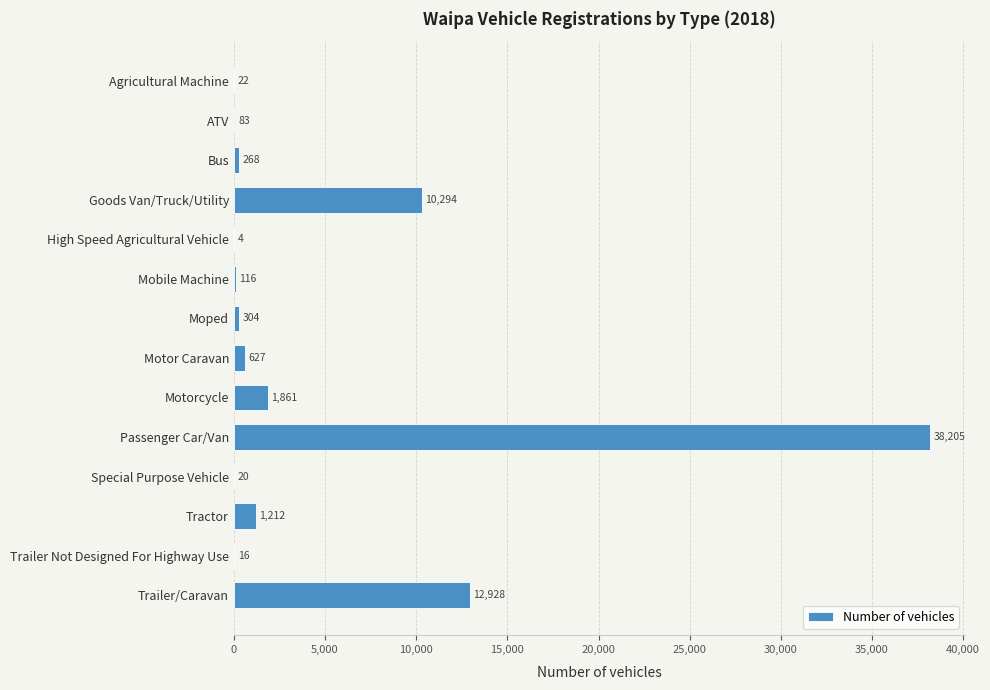

What is the sum of all values?

65960